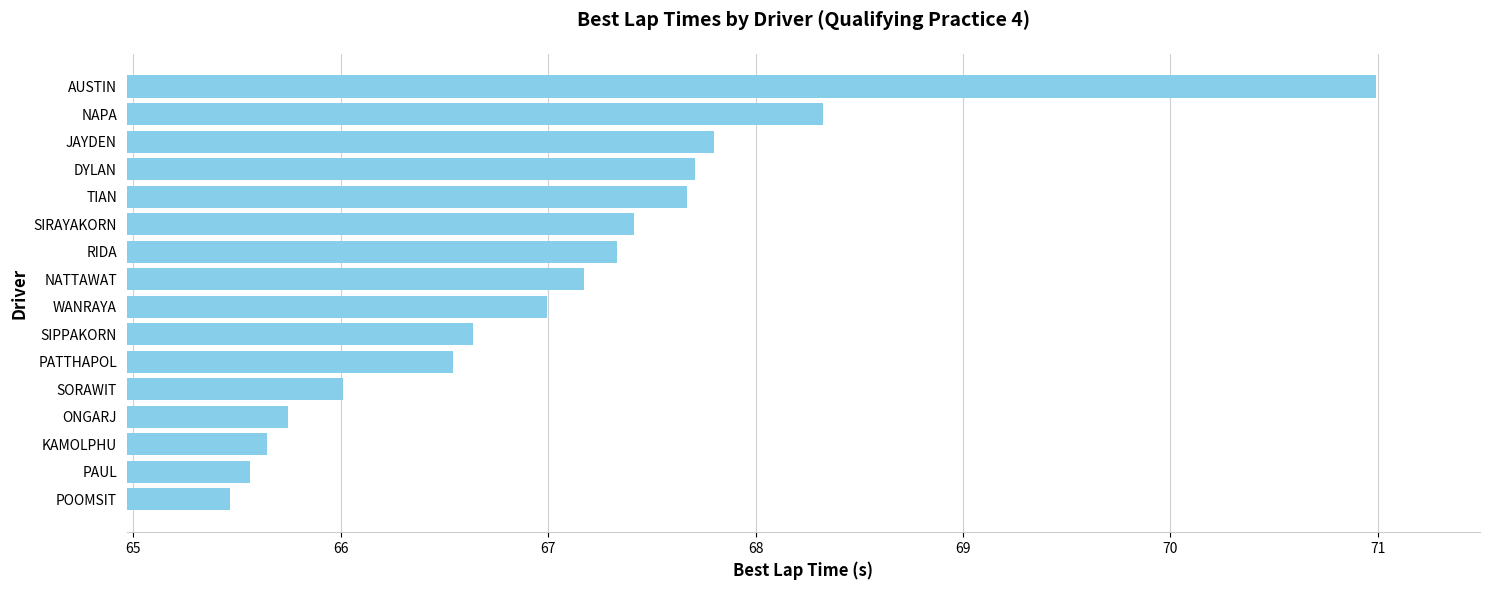

What is the maximum value shown in the chart?

71.0